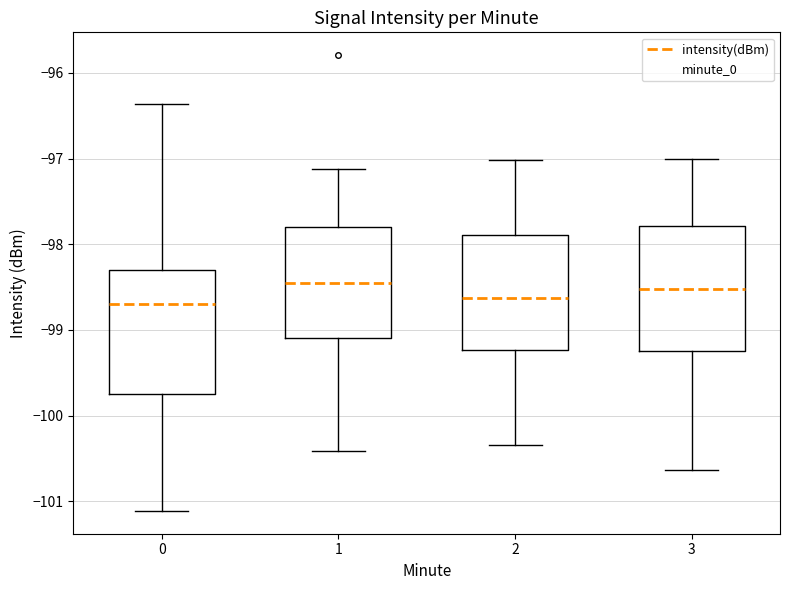

Reading left to right, read every box against the y-axis: the position of its median line, the range the box covers, and the ends of its whiskers. The values are not printed on the chart, so give them approximately, as read against the axis.

0: median -98.7, box -99.8 to -98.3, whiskers -101.1 to -96.4
1: median -98.5, box -99.1 to -97.8, whiskers -100.4 to -97.1
2: median -98.6, box -99.2 to -97.9, whiskers -100.3 to -97.0
3: median -98.5, box -99.2 to -97.8, whiskers -100.6 to -97.0